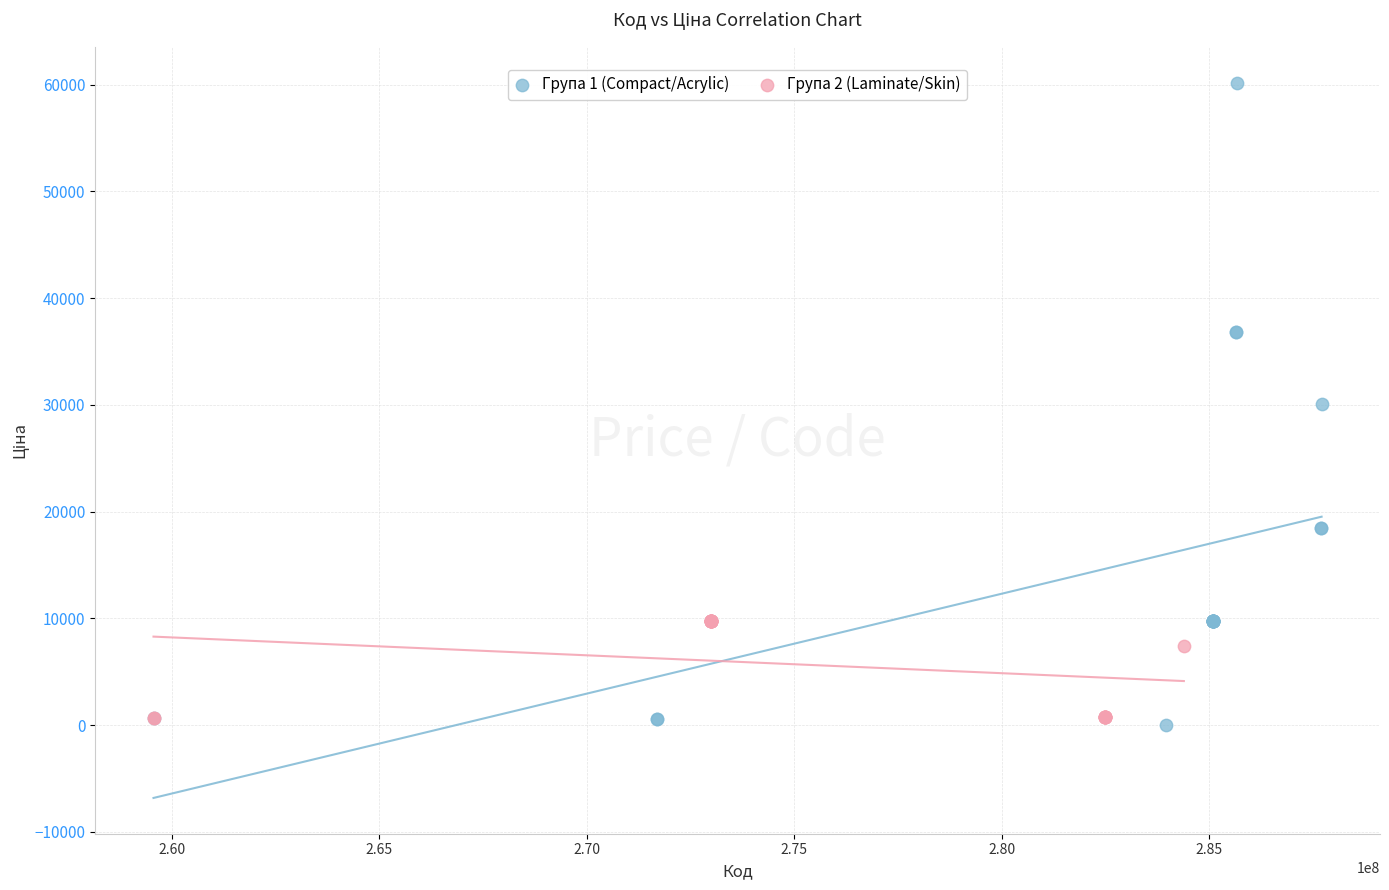

Which series contains the lowest Y value?

Група 1 (Compact/Acrylic)